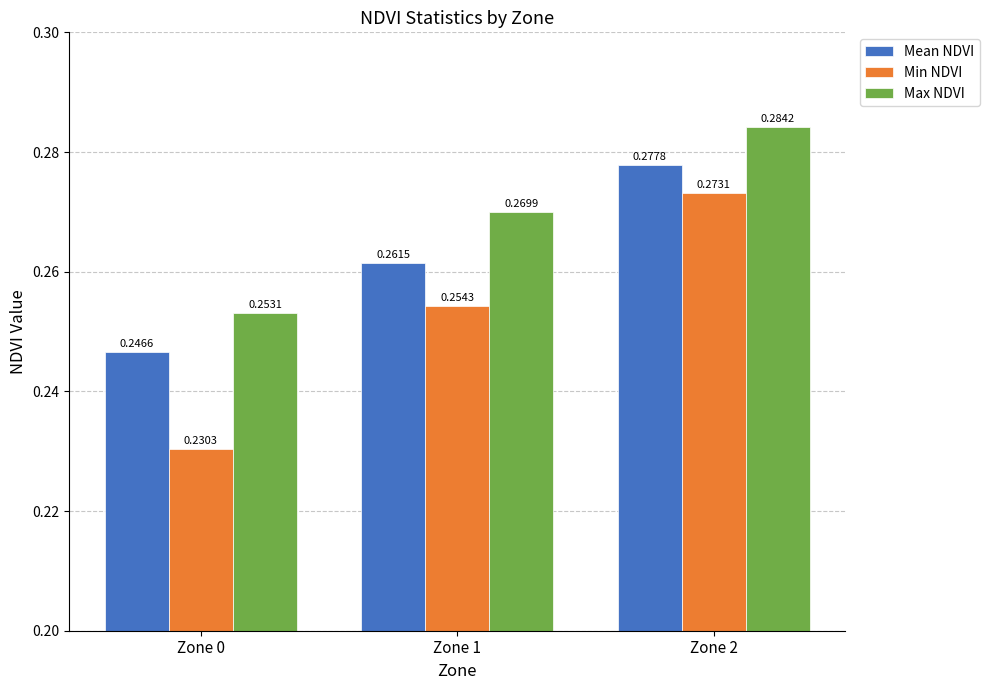

Between Zone 0 and Zone 1, which series saw the biggest shift?

Min NDVI